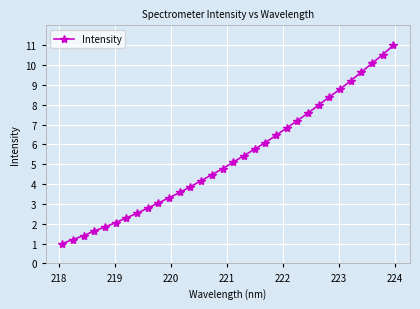

What is the minimum value shown in the chart?

1.0